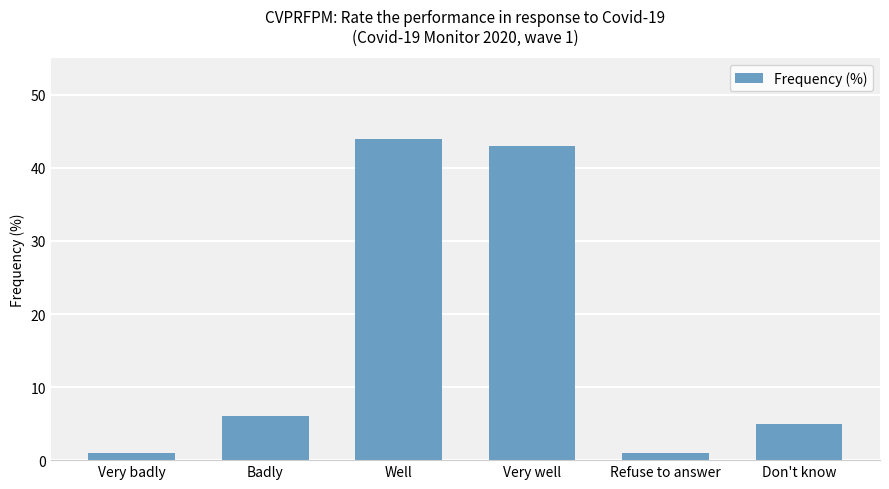

What is the difference between the values at Don't know and Badly?

1